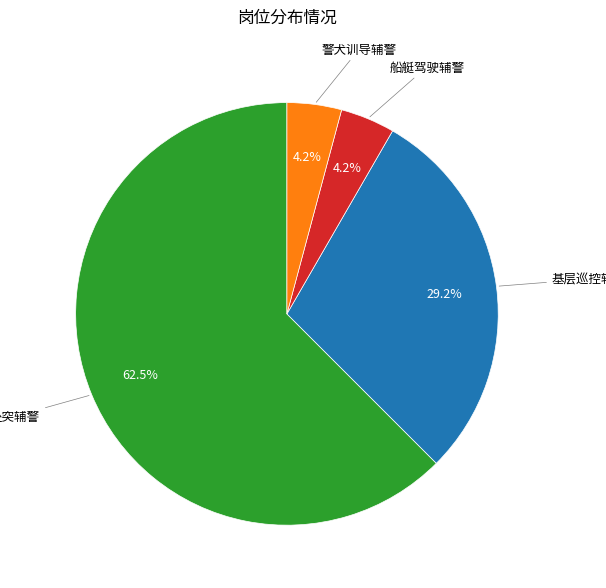

To the nearest percent, what is the difference between the largest and smallest slice percentages?

58%